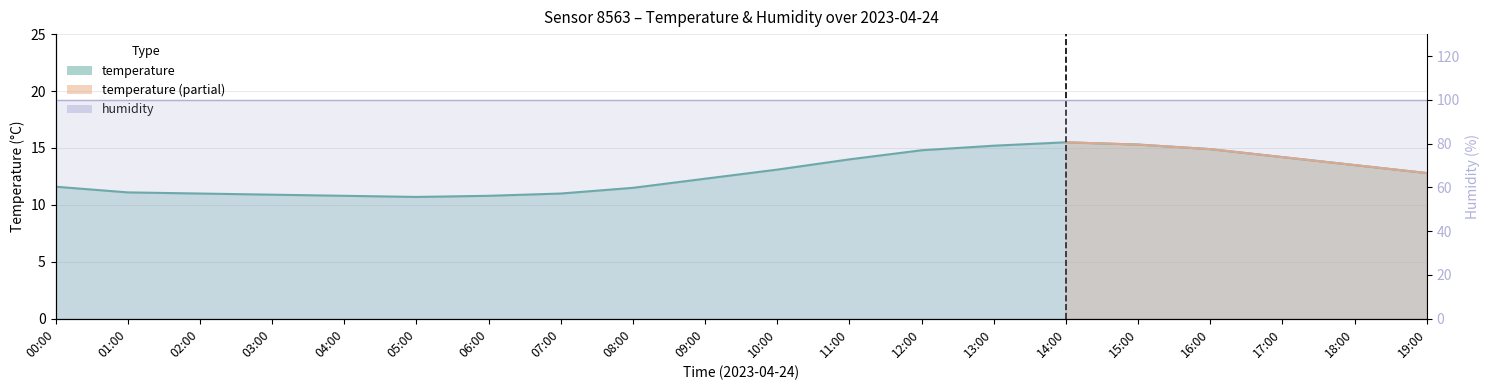

What is the sum of all values?

255.0